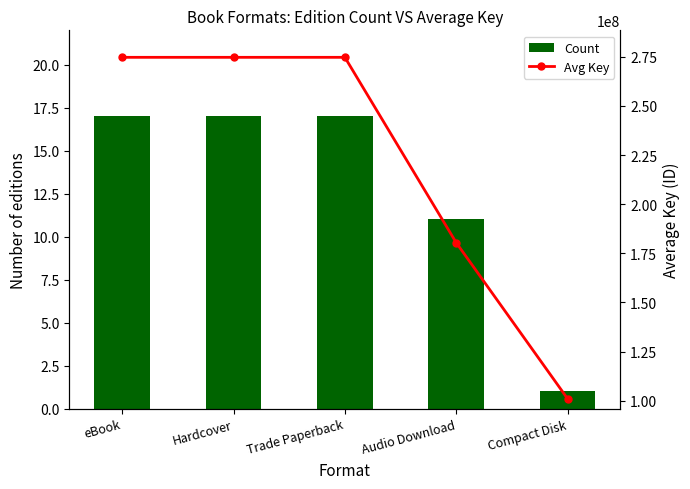

Where does the Avg Key series first go above 274754534?

eBook